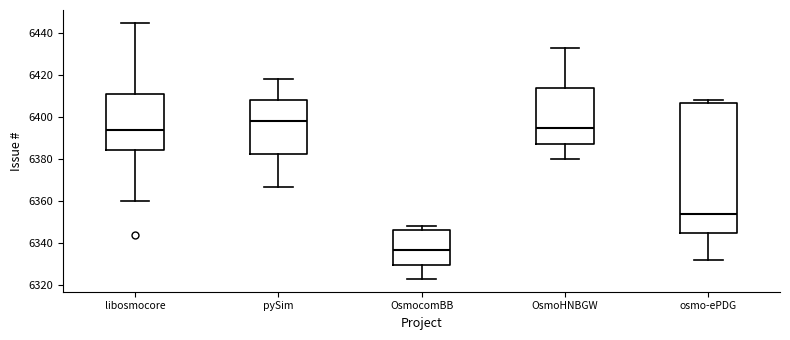

Reading left to right, read every box against the y-axis: the position of its median line, the range the box covers, and the ends of its whiskers. The values are not printed on the chart, so give them approximately, as read against the axis.

libosmocore: median 6394, box 6384 to 6412, whiskers 6360 to 6446
pySim: median 6398, box 6382 to 6408, whiskers 6368 to 6418
OsmocomBB: median 6338, box 6330 to 6346, whiskers 6324 to 6348
OsmoHNBGW: median 6396, box 6388 to 6414, whiskers 6380 to 6434
osmo-ePDG: median 6354, box 6346 to 6408, whiskers 6332 to 6408 (just above the box's upper edge)